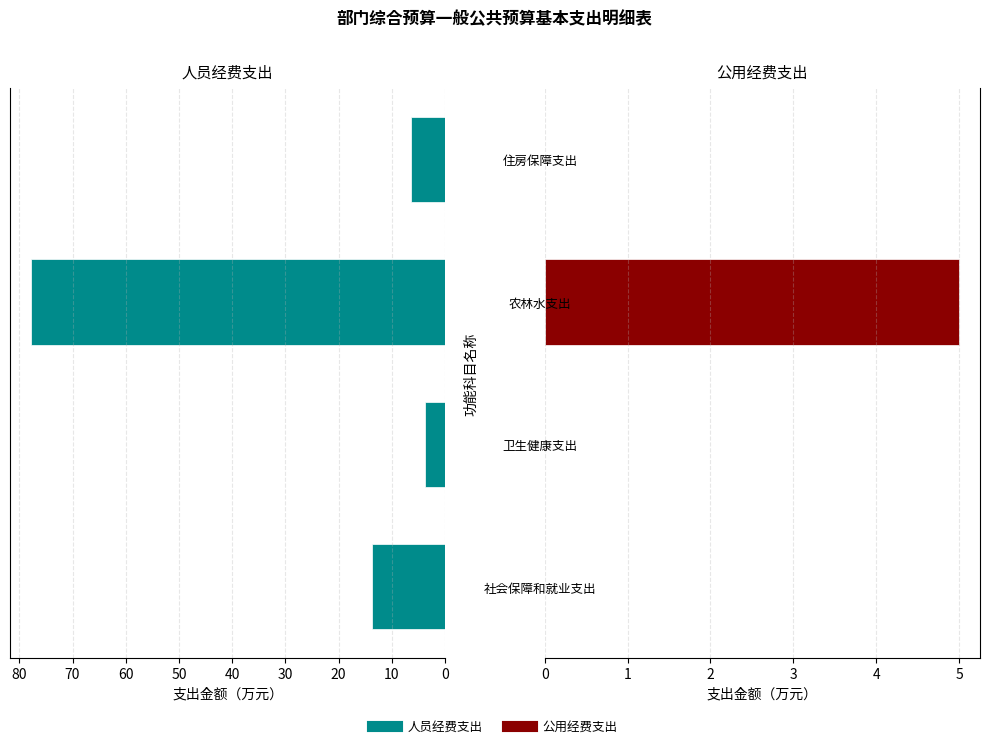

How many groups of bars are there?

4